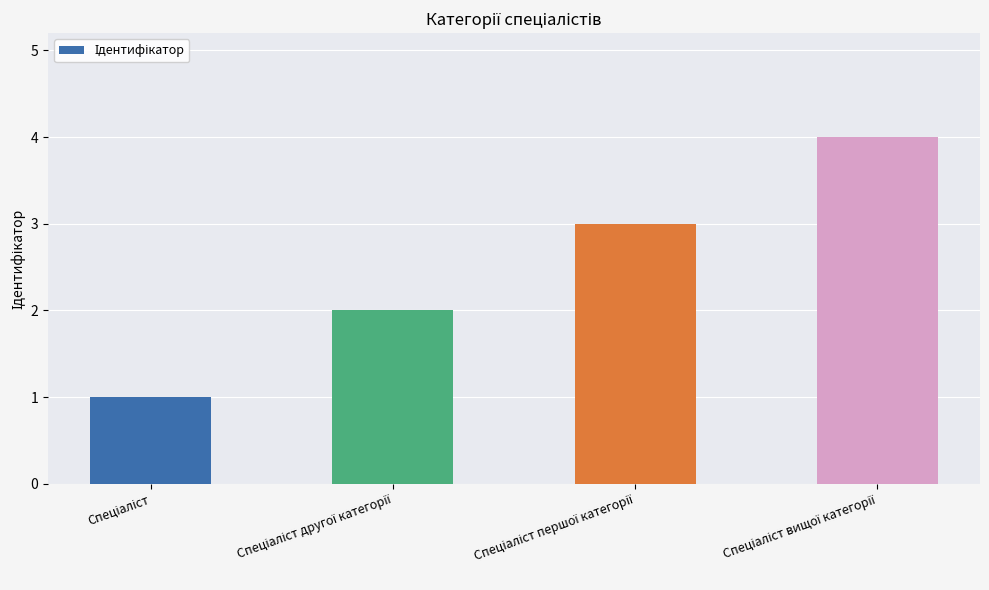

What is the difference between the maximum and minimum values?

3